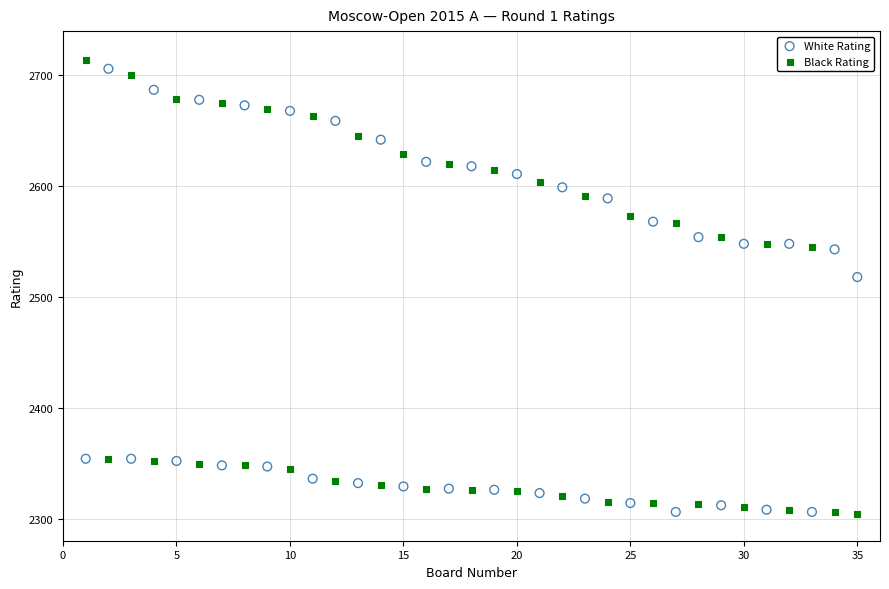

Which series contains the highest Y value?

Black Rating